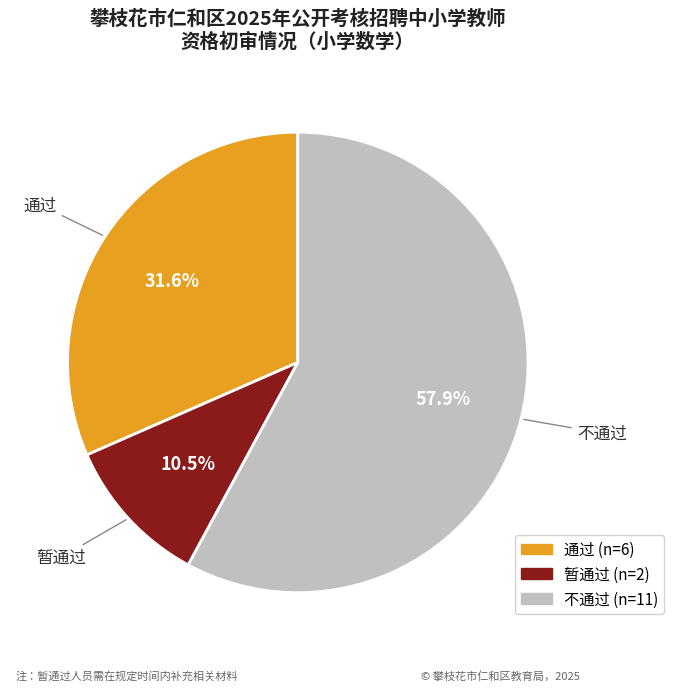

Rank the categories by value from highest to lowest.

不通过, 通过, 暂通过